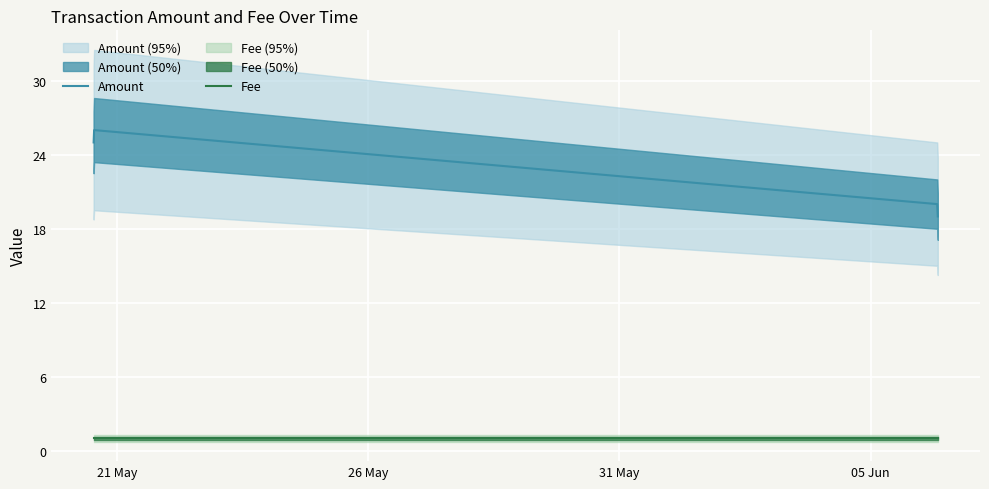

True or false: Fee and Amount cross at least once.

False